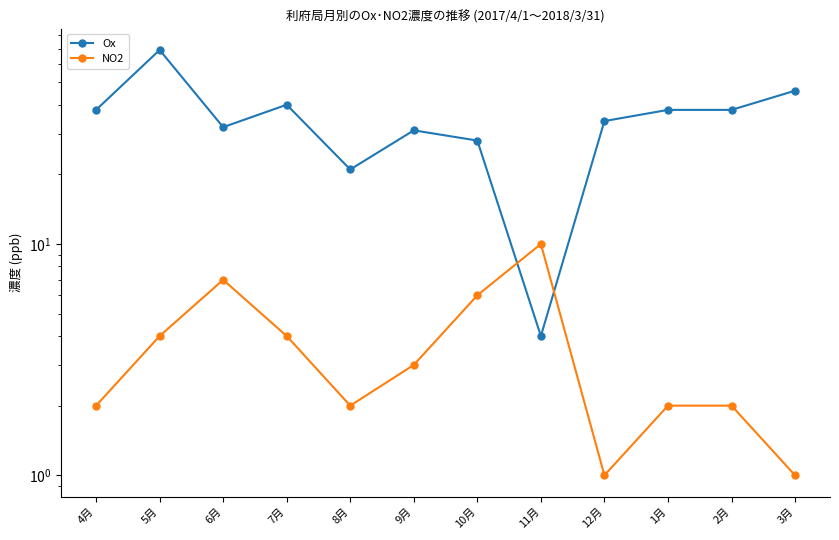

Reading left to right, list all the values displayed in this chart.

Ox: 38	69	32	40	21	31	28	4	34	38	38	46
NO2: 2	4	7	4	2	3	6	10	1	2	2	1